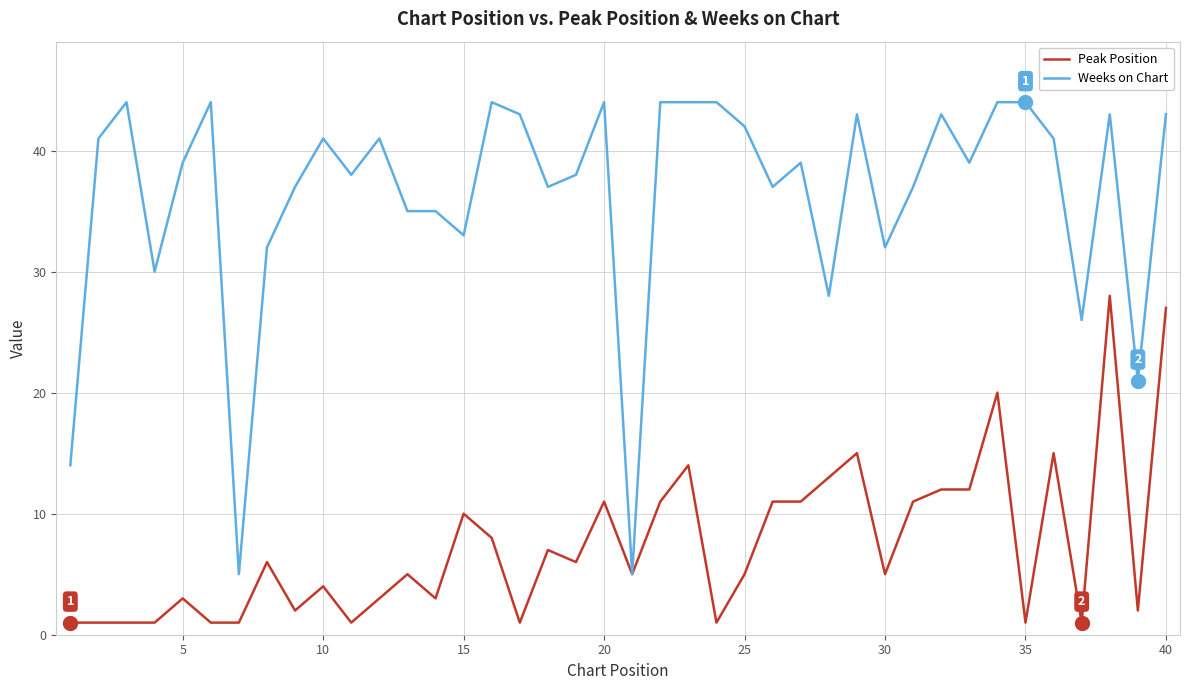

What are all the series names shown in the legend?

Peak Position, Weeks on Chart